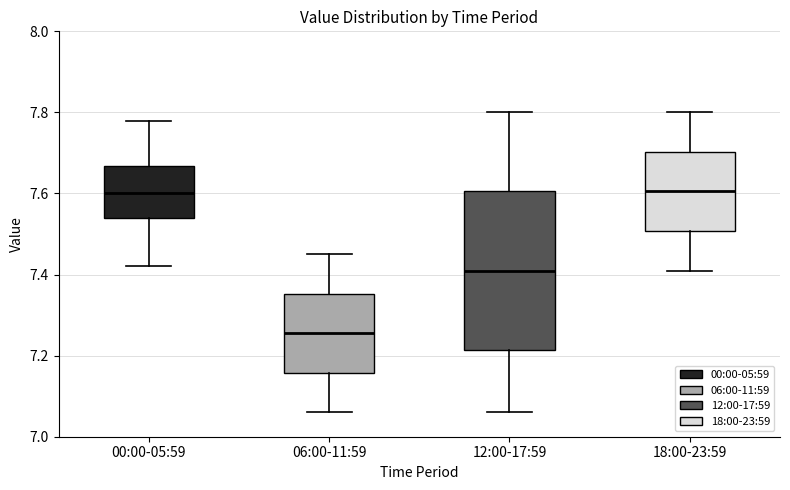

Reading left to right, read every box against the y-axis: the position of its median line, the range the box covers, and the ends of its whiskers. The values are not printed on the chart, so give them approximately, as read against the axis.

00:00-05:59: median 7.60, box 7.54 to 7.66, whiskers 7.42 to 7.78
06:00-11:59: median 7.26, box 7.16 to 7.36, whiskers 7.06 to 7.46
12:00-17:59: median 7.42, box 7.22 to 7.60, whiskers 7.06 to 7.80
18:00-23:59: median 7.60, box 7.50 to 7.70, whiskers 7.42 to 7.80